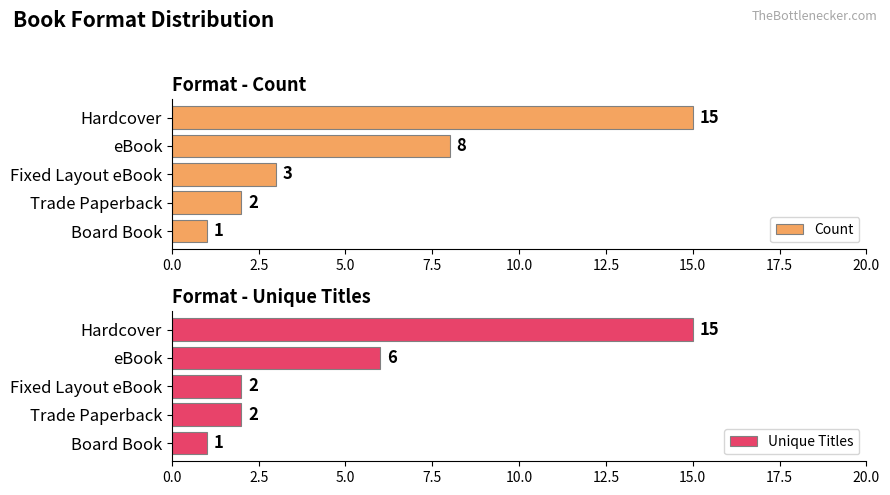

What is the value of the Count bar at the 4th from the left?

2